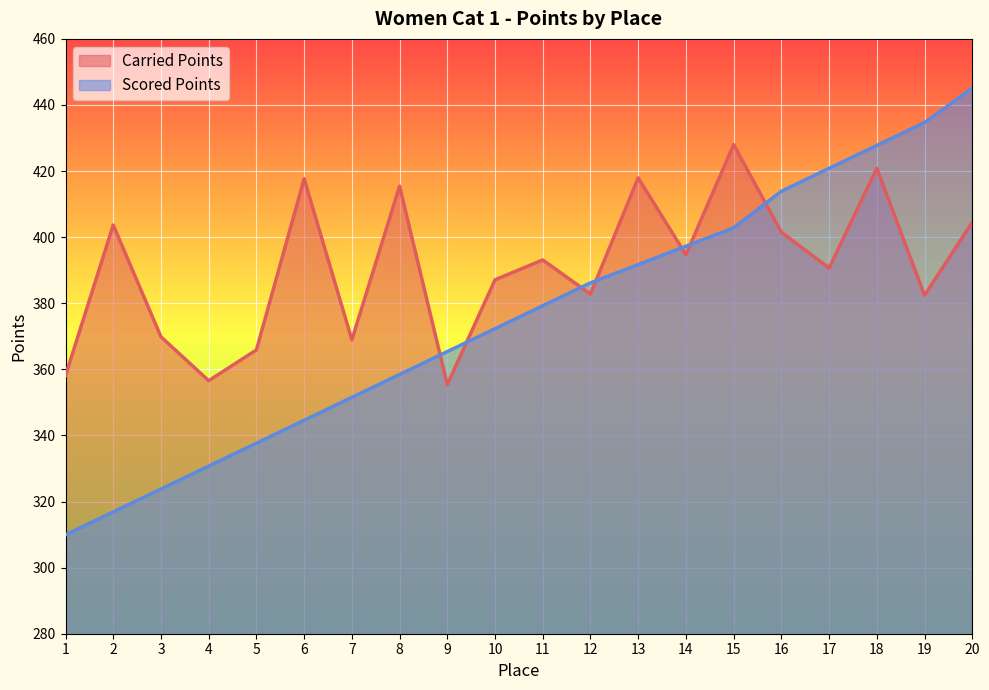

Which series has the largest total across all categories?

Carried Points